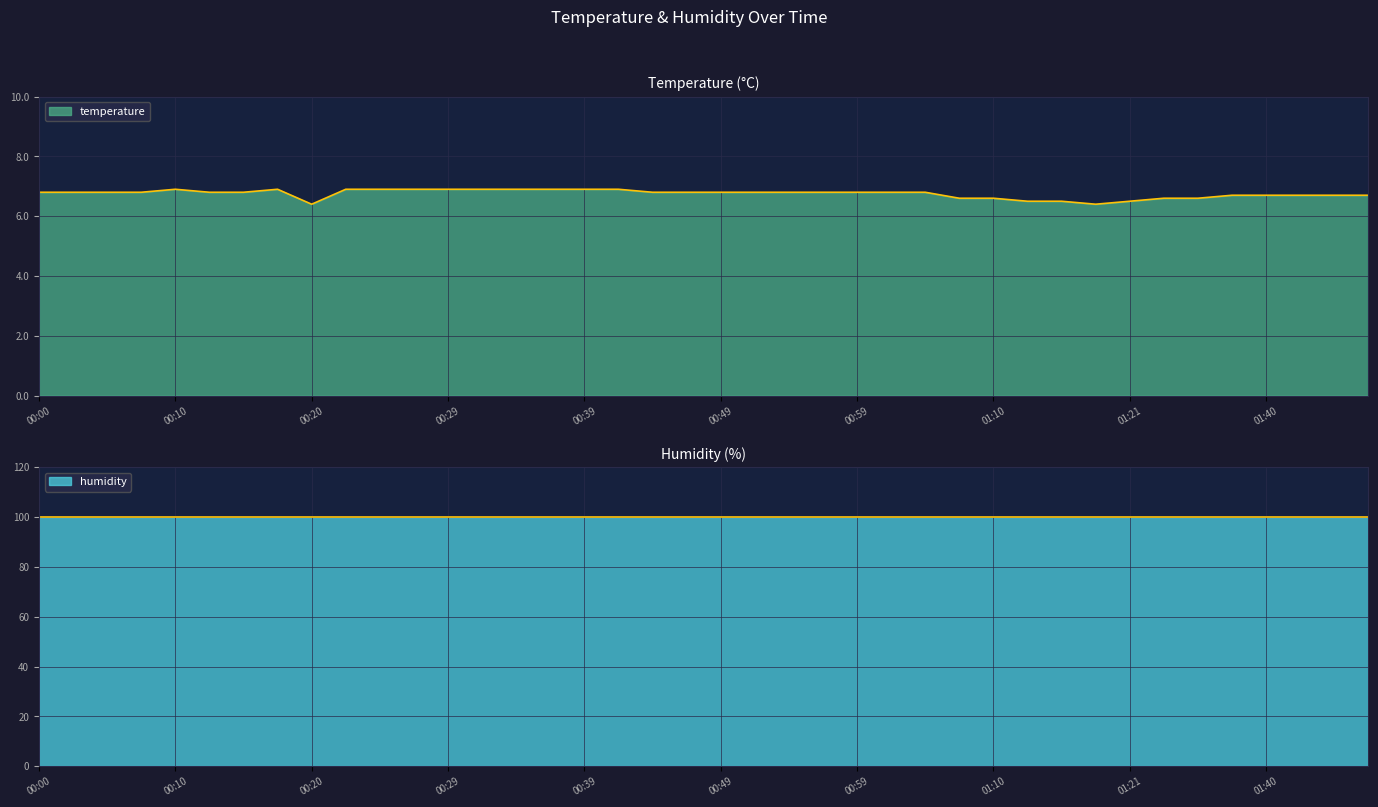

Reading right to left, transcribe all the data shown in this chart.

6.7	6.7	6.7	6.7	6.7	6.6	6.6	6.5	6.4	6.5	6.5	6.6	6.6	6.8	6.8	6.8	6.8	6.8	6.8	6.8	6.8	6.8	6.9	6.9	6.9	6.9	6.9	6.9	6.9	6.9	6.9	6.4	6.9	6.8	6.8	6.9	6.8	6.8	6.8	6.8